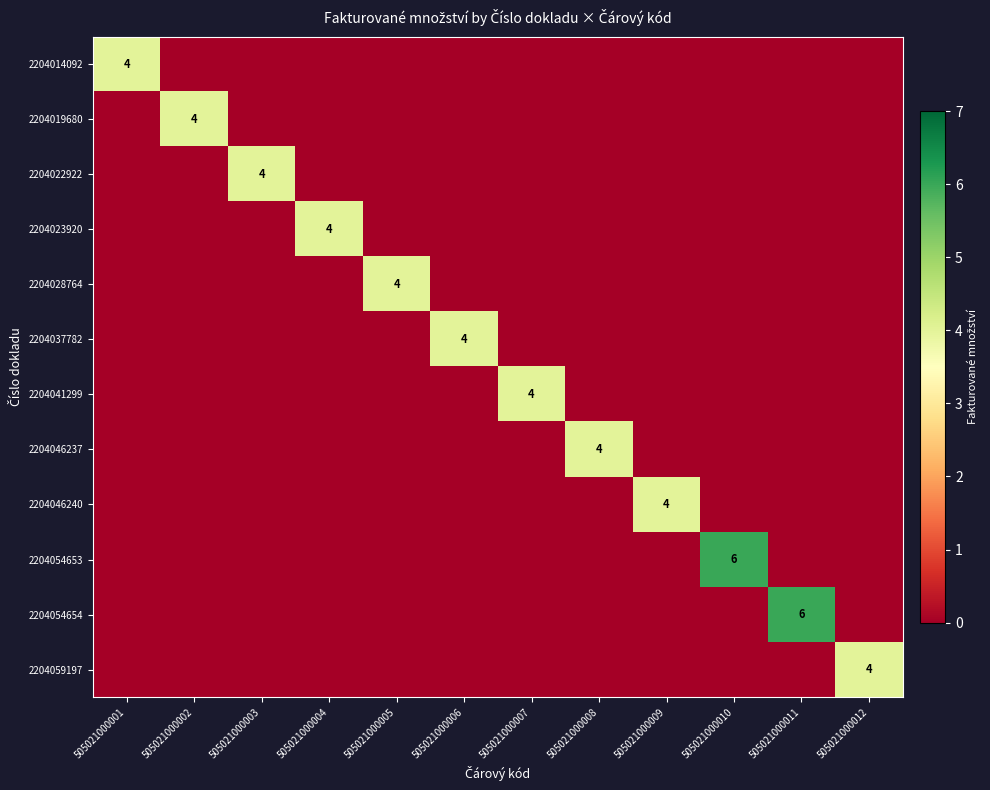

The value of 2204054653 at 505021000010 is 2. True or false?

False